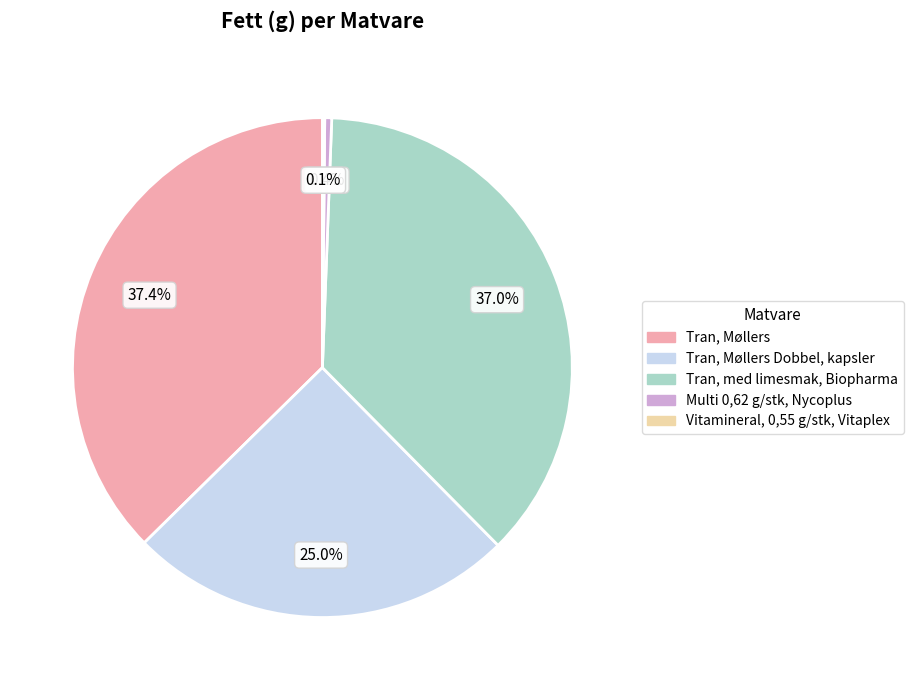

Does any single category account for the majority?

No